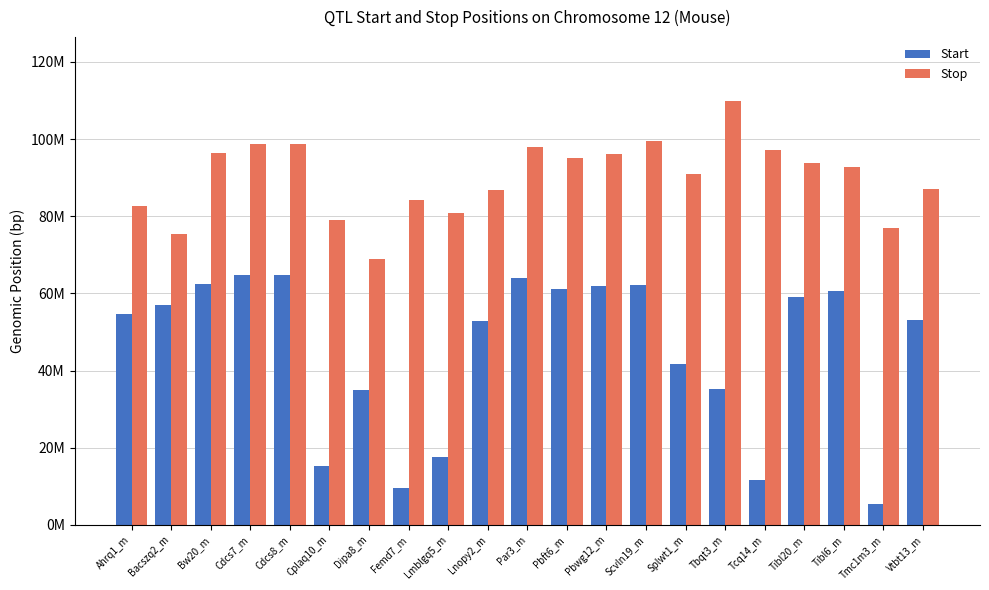

True or false: Stop has a value of 97956883 at Par3_m.

True